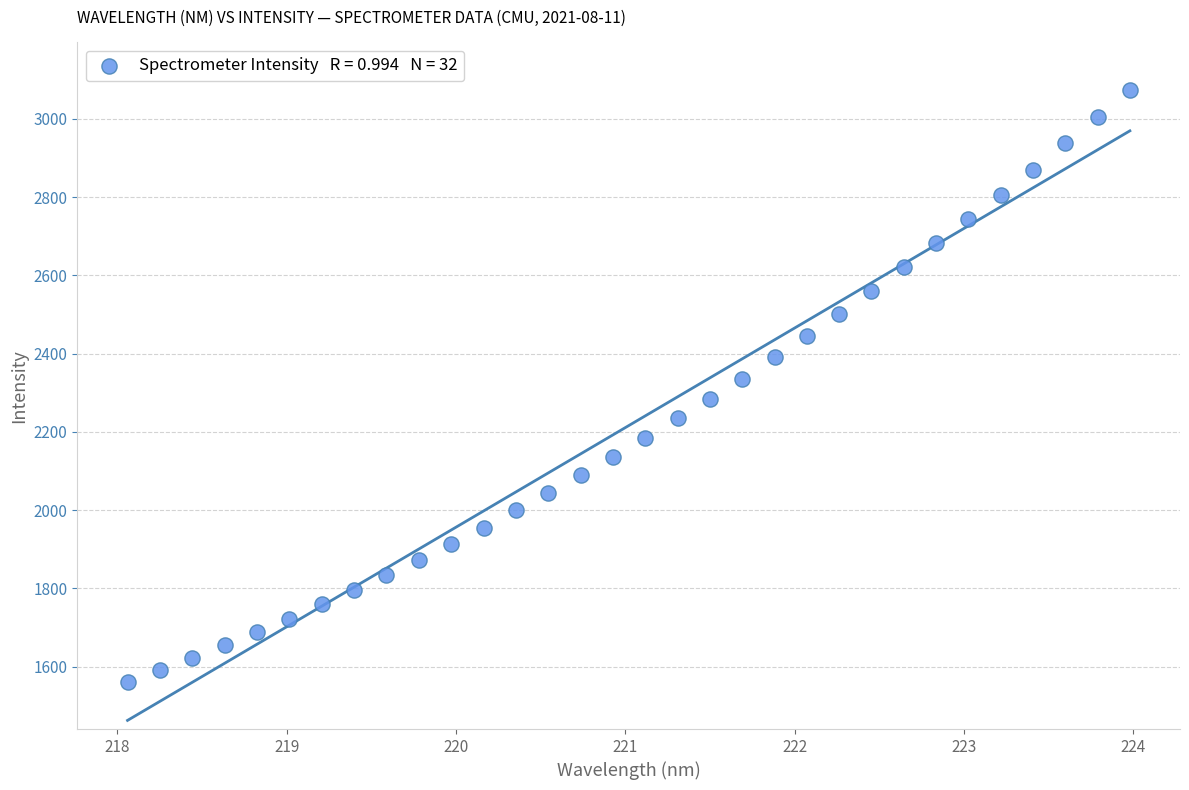

What is the range of X values (max minus min)?

5.9